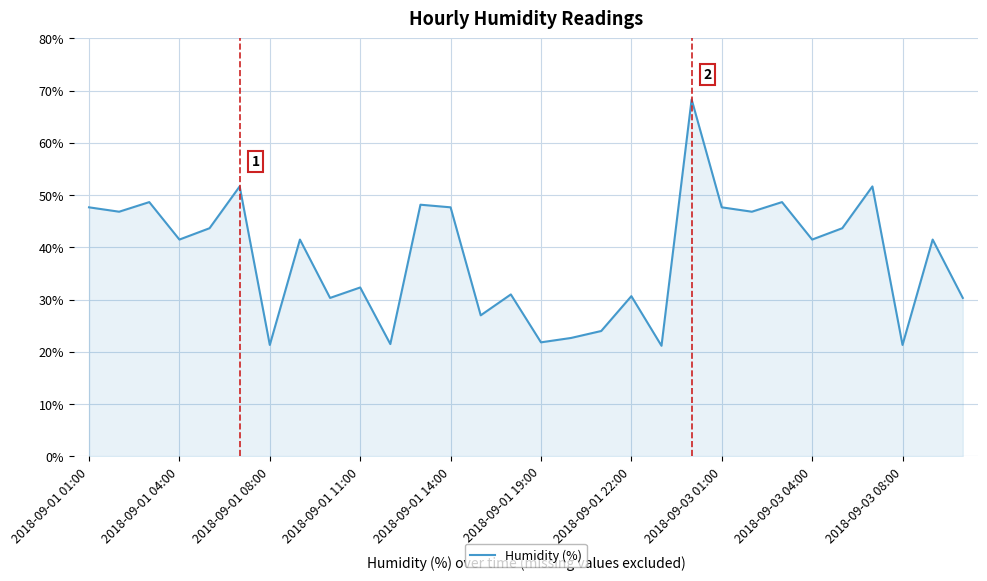

What is the difference between the maximum and minimum values?

47.2